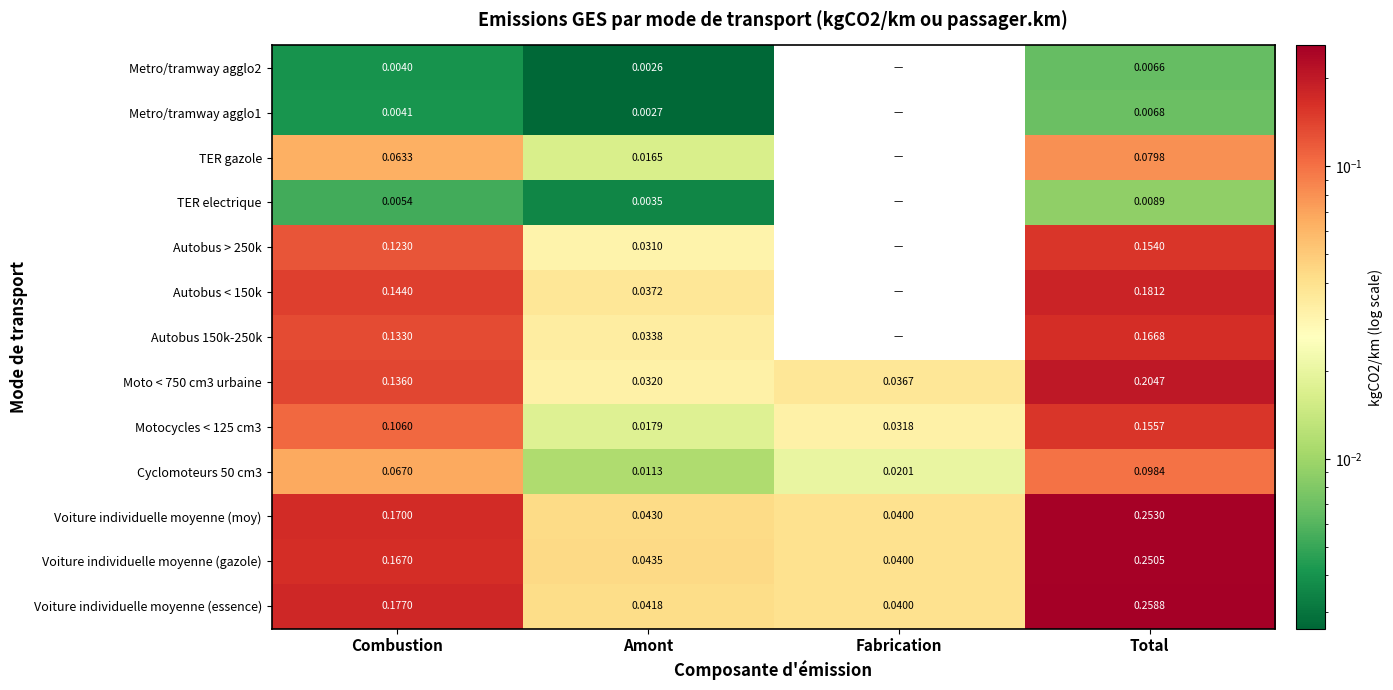

Which series changed the most between Amont and Total?

Voiture individuelle moyenne (essence)